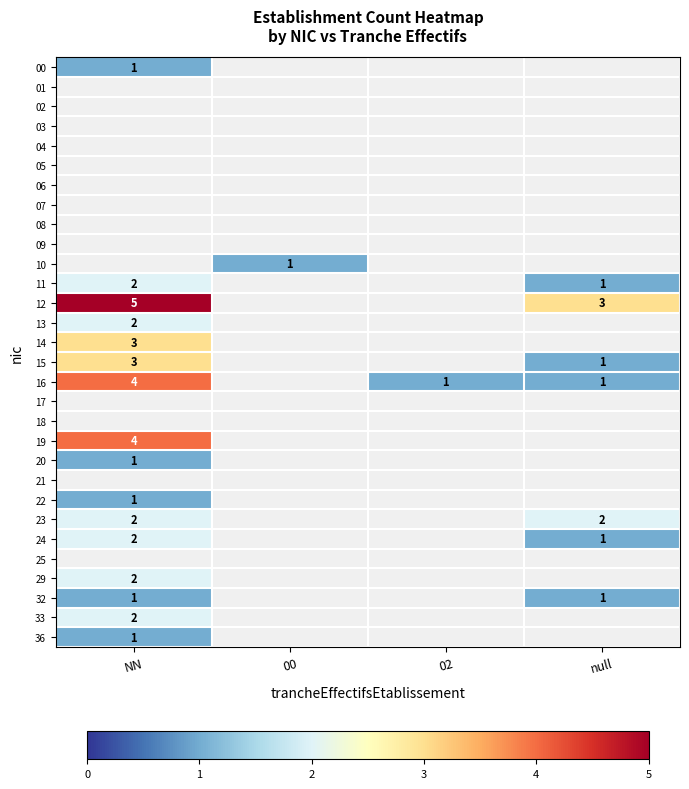

At which category does the chart reach its peak across all series?

NN